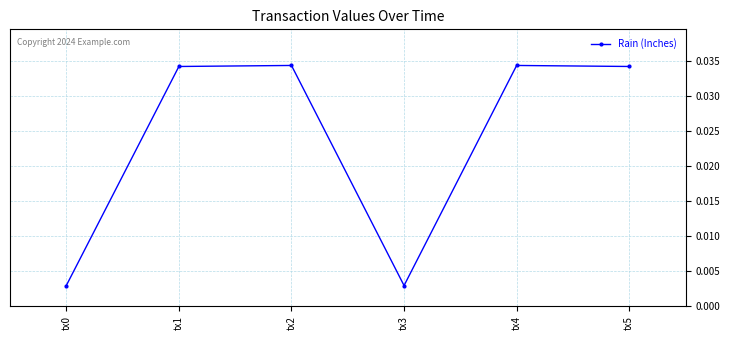

Does the chart display data point markers on the line(s)?

Yes